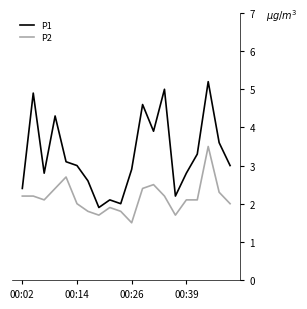

Which series has the largest range (max minus min)?

P1